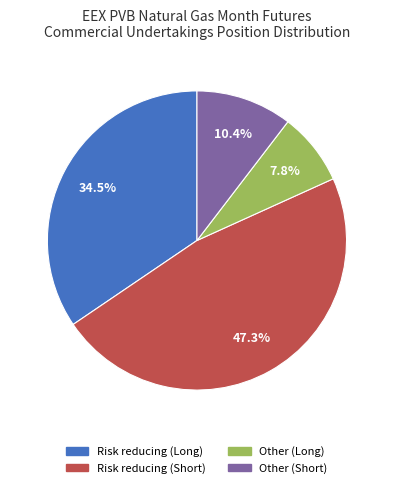

Which slice is the smallest?

Other (Long)